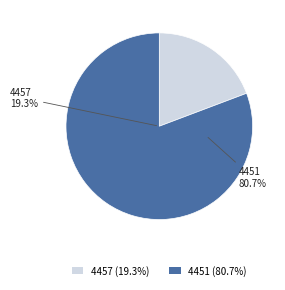

Between 4451 and 4457, which is larger?

4451